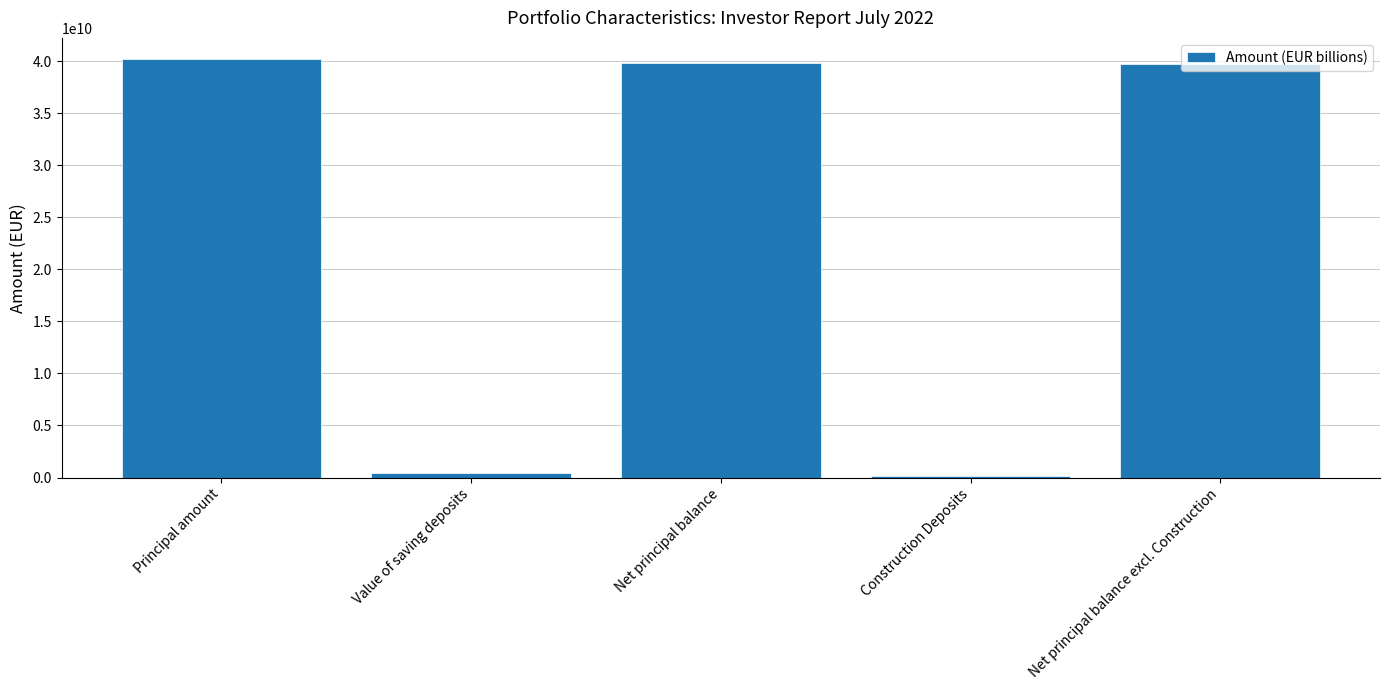

What is the difference between the maximum and minimum values?

40078508372.7